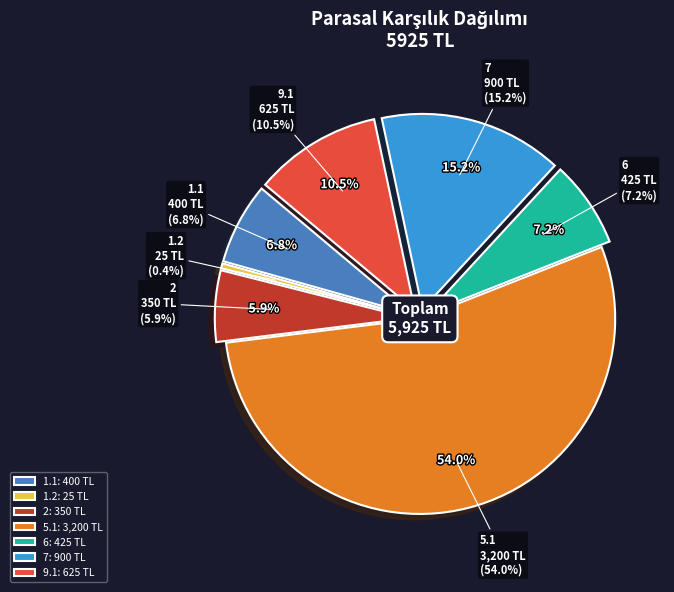

Is 1.2 the majority of the pie?

No